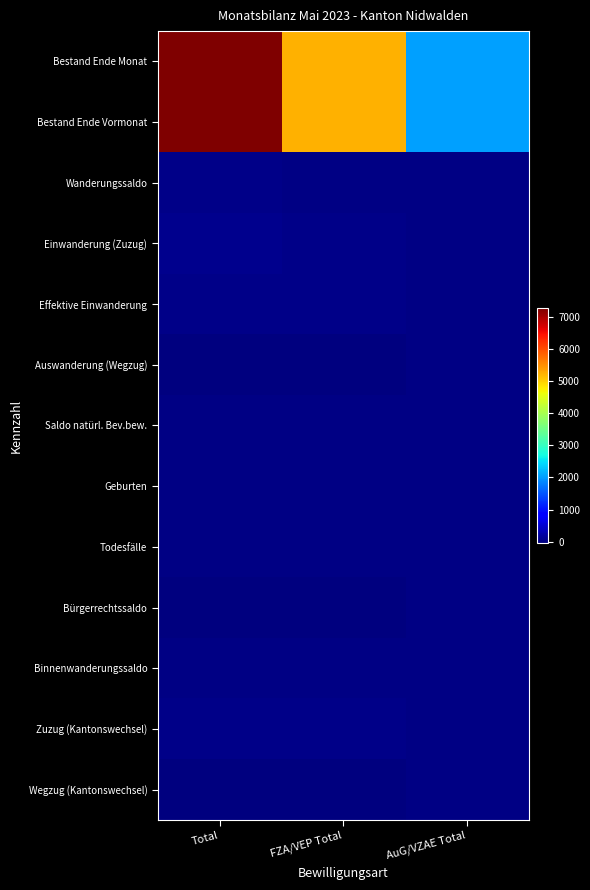

Rank the series at Total from lowest to highest value.

Wegzug (Kantonswechsel), Auswanderung (Wegzug), Bürgerrechtssaldo, Todesfälle, Saldo natürl. Bev.bew., Geburten, Binnenwanderungssaldo, Wanderungssaldo, Zuzug (Kantonswechsel), Effektive Einwanderung, Einwanderung (Zuzug), Bestand Ende Vormonat, Bestand Ende Monat